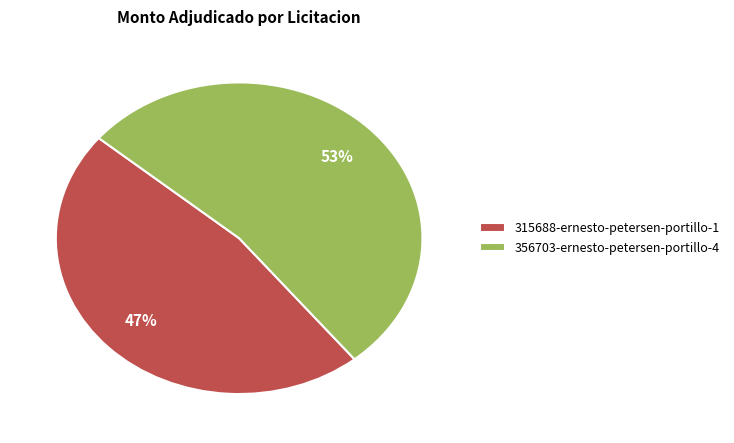

Count the number of slices in the pie.

2